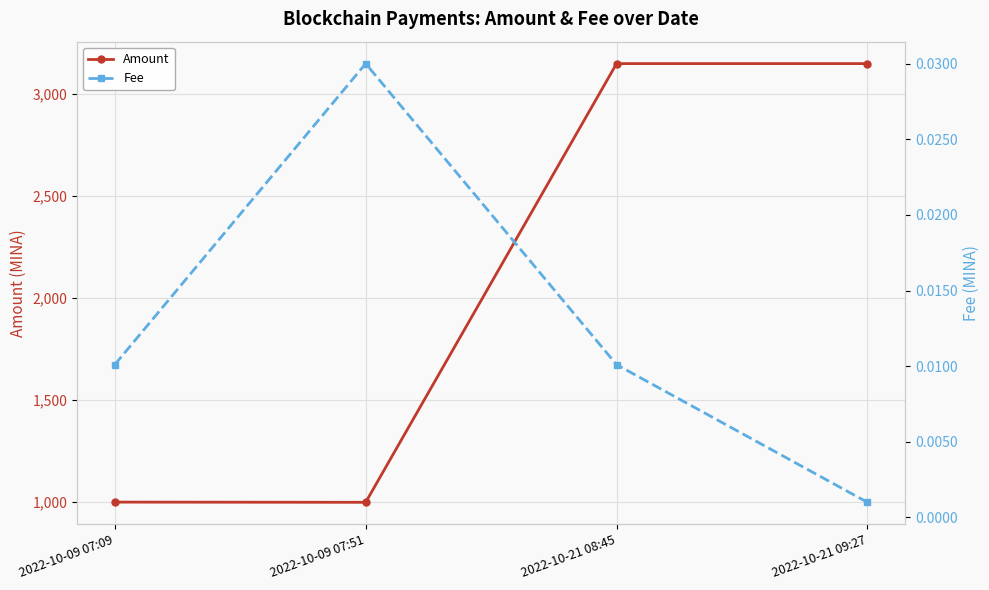

What is the value of the Amount point at the 2nd from the left?

999.0